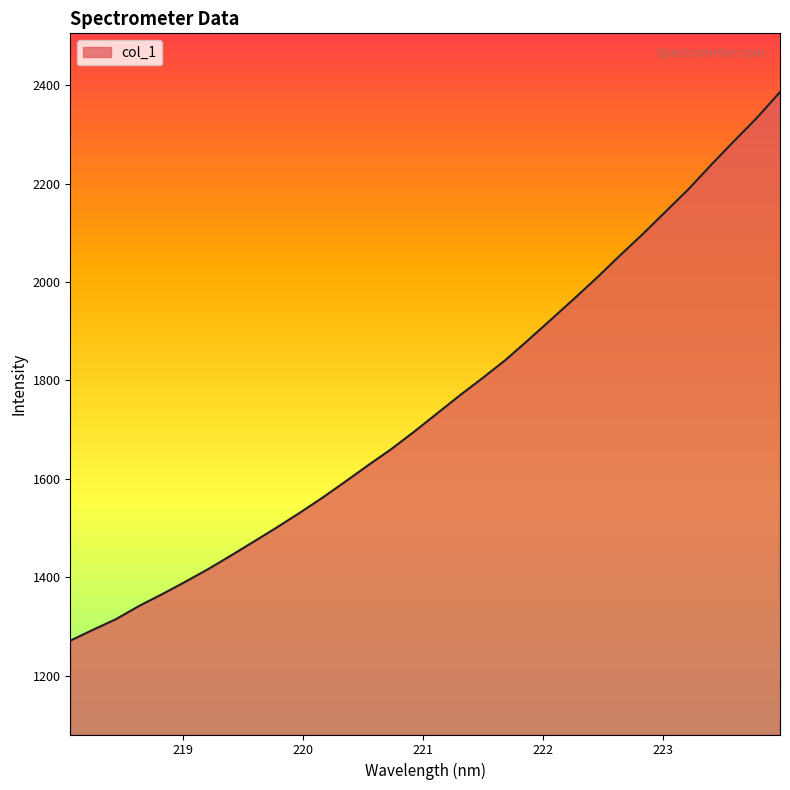

True or false: there are more than 1 points higher than both neighbors.

False